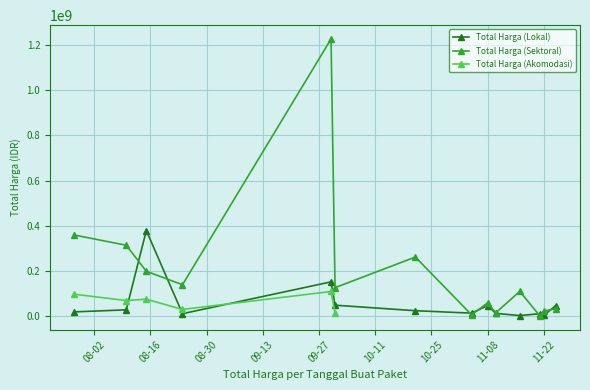

At which label is Total Harga (Sektoral) closest to 613538875?

2022-07-28